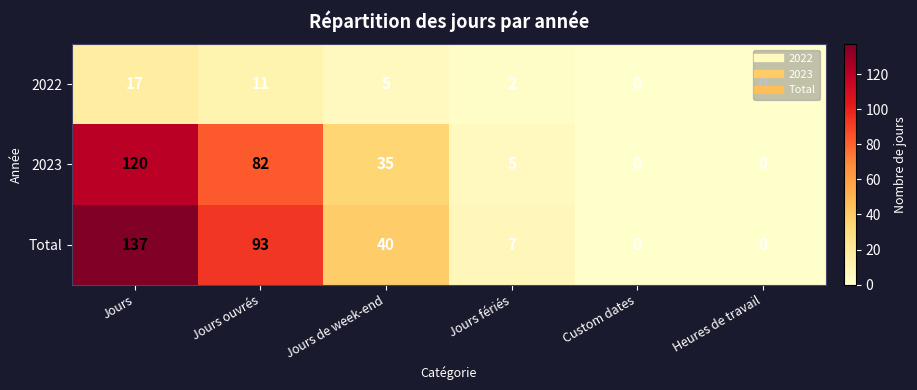

Which series has the largest total across all categories?

Total